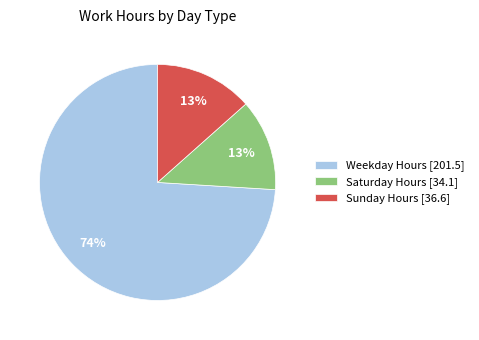

Count the number of slices in the pie.

3